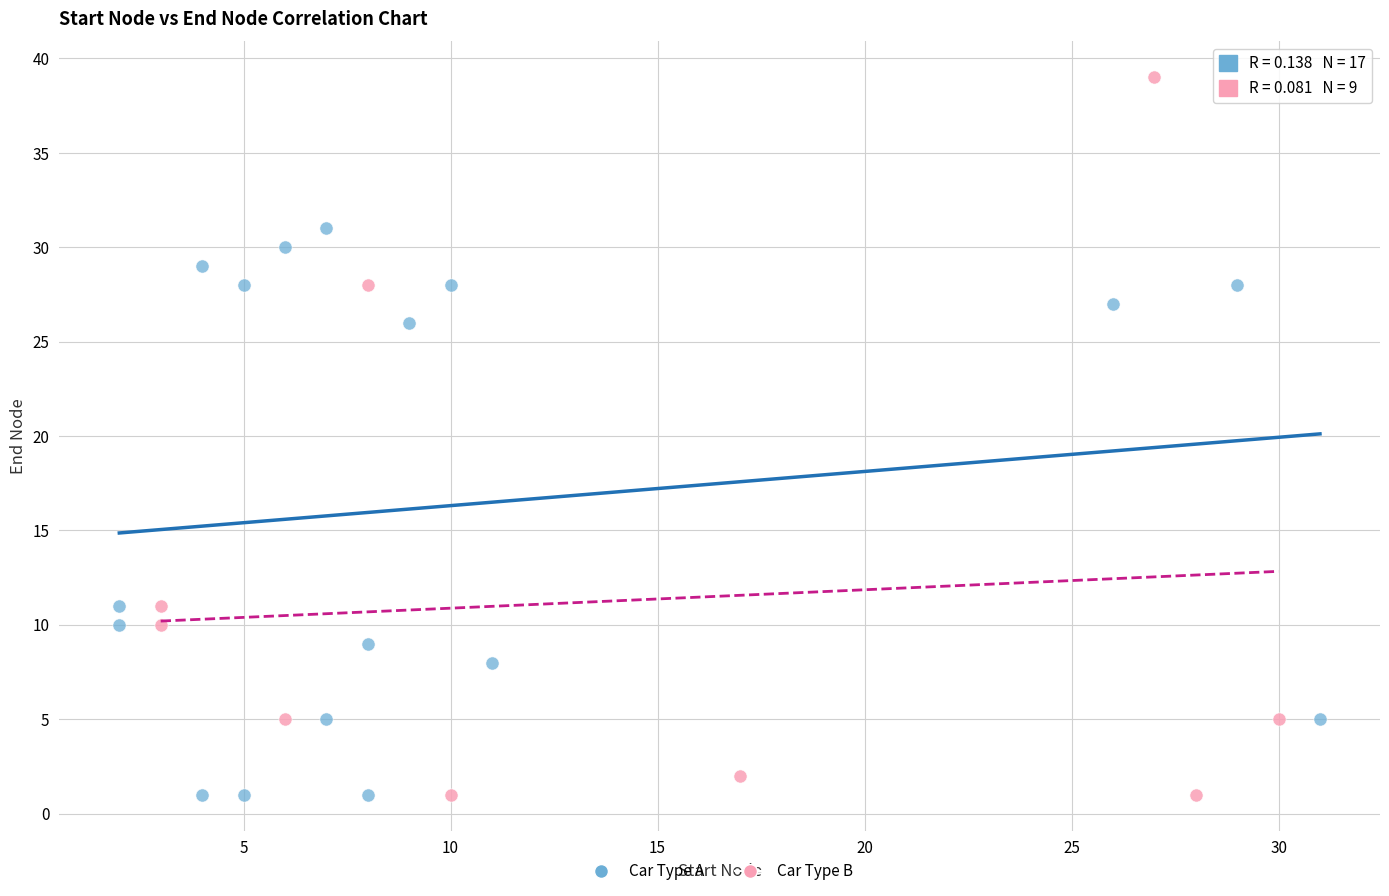

Which series contains the highest Y value?

Car Type B